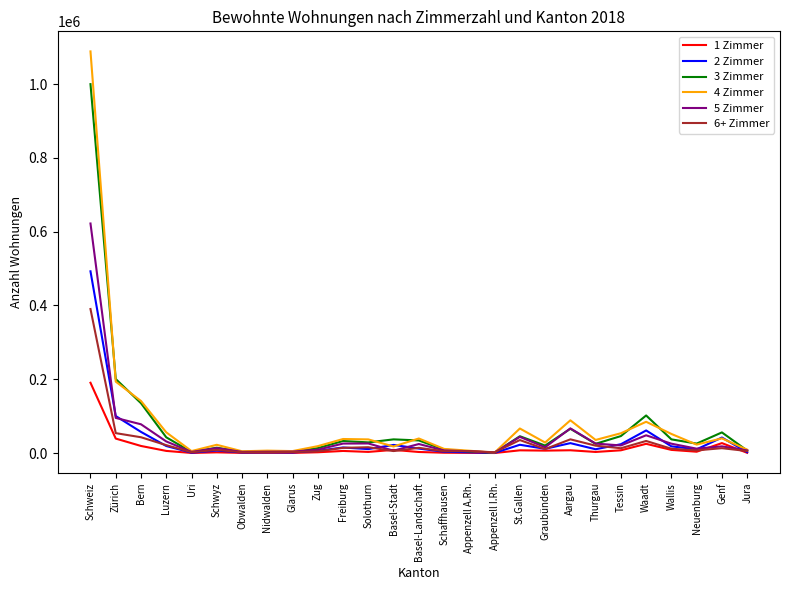

Where does the 4 Zimmer series first go above 35612?

Schweiz